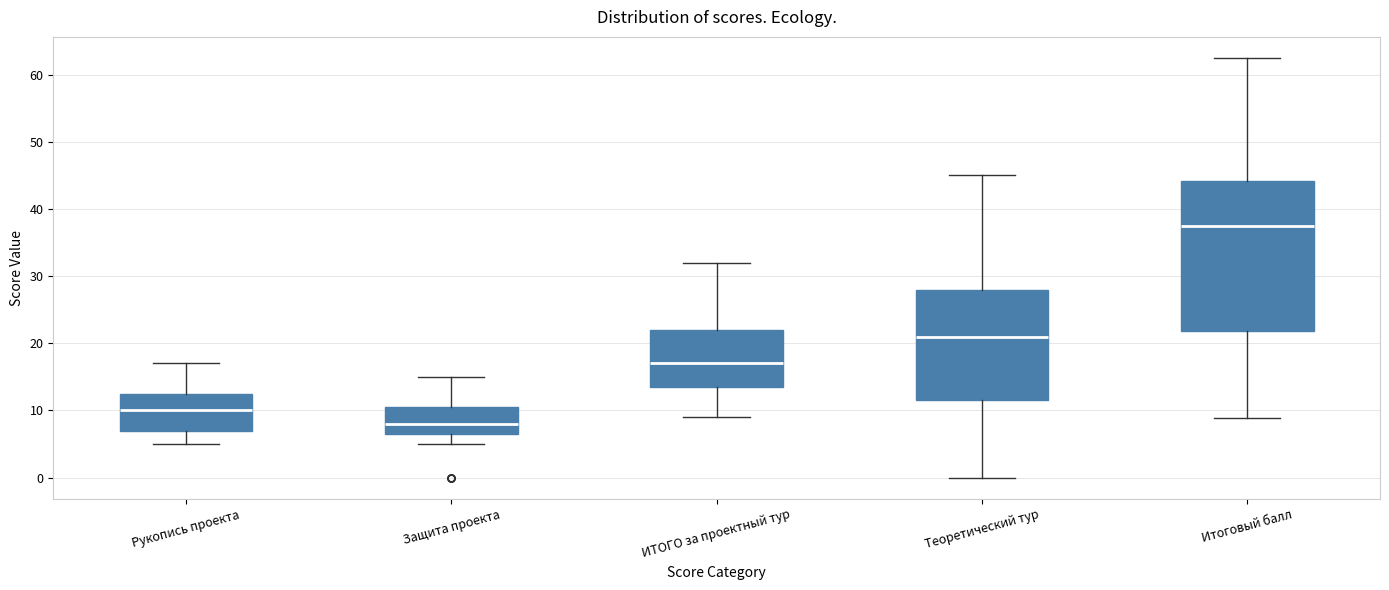

Where does the median line of the box for Теоретический тур sit on the y-axis? The values are not printed on the chart, so give them approximately, as read against the axis.

21